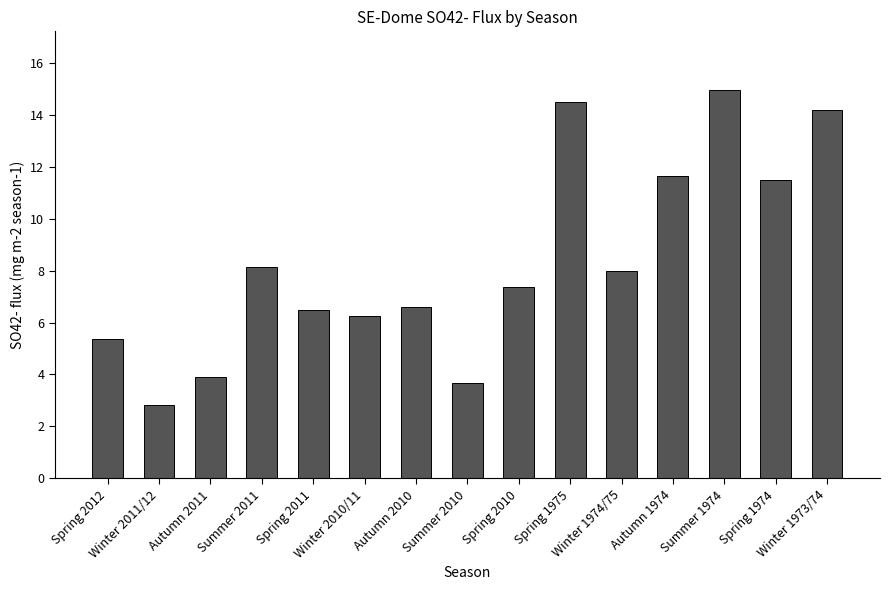

Which category has the highest value across all series?

Summer 1974